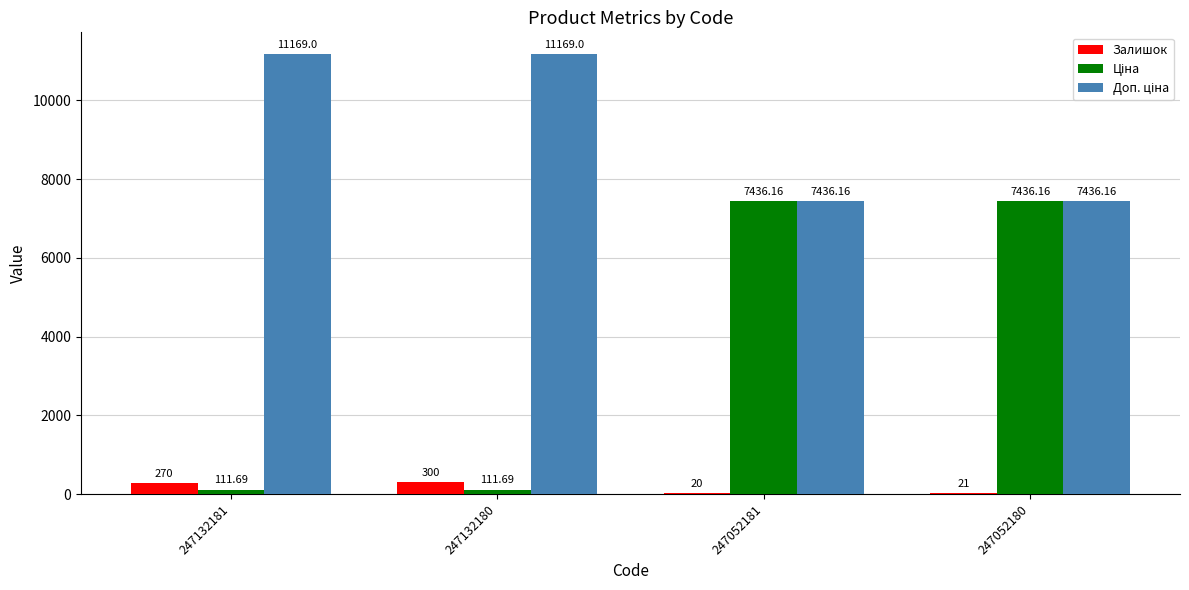

What is the total value across all series at 247132180?

11580.7